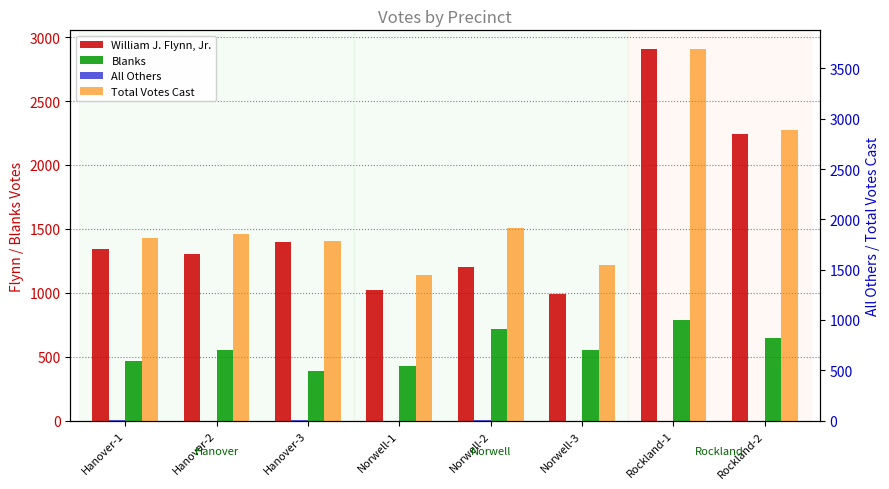

Is the value of Blanks at Norwell-2 greater than the value of Total Votes Cast at Hanover-1?

No